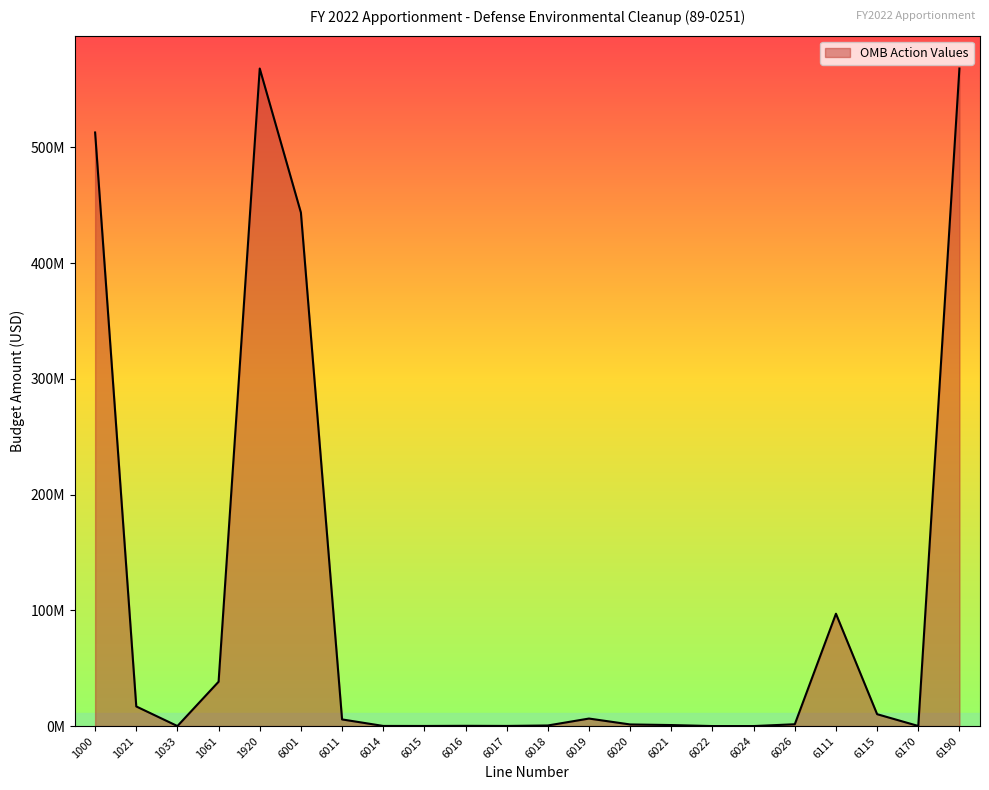

How many interior local peaks (higher than both neighbors) does the data have?

4